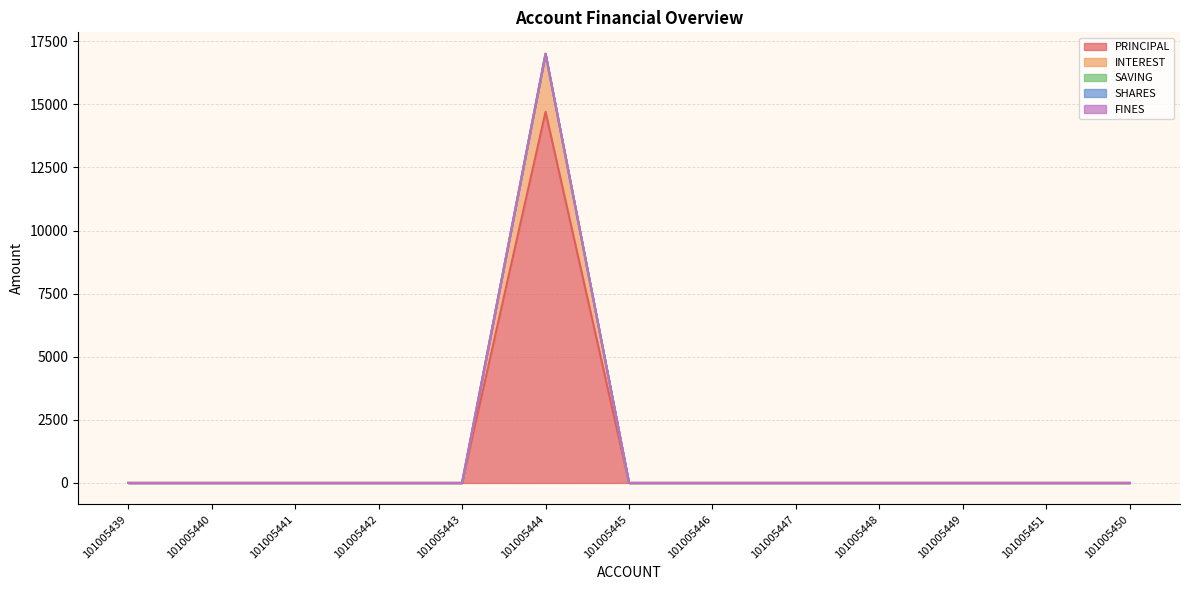

Is it true that SAVING equals 0 at 101005449?

True